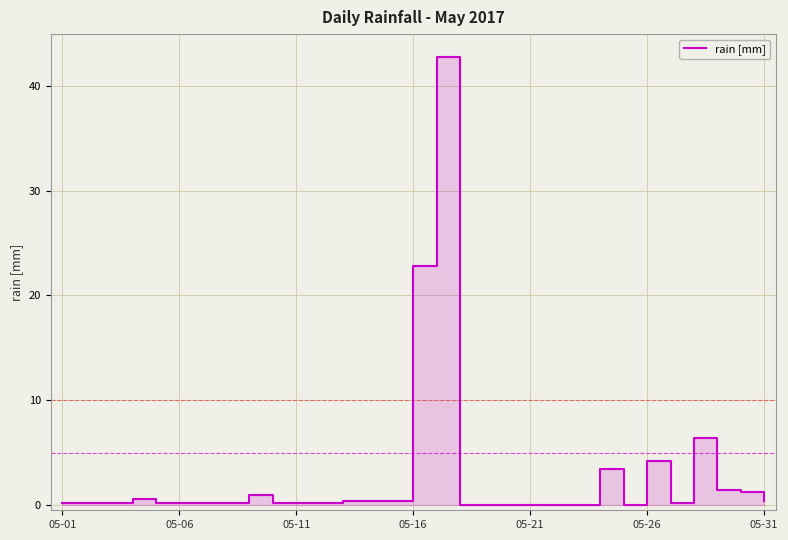

Read the value at 05-06.

0.2